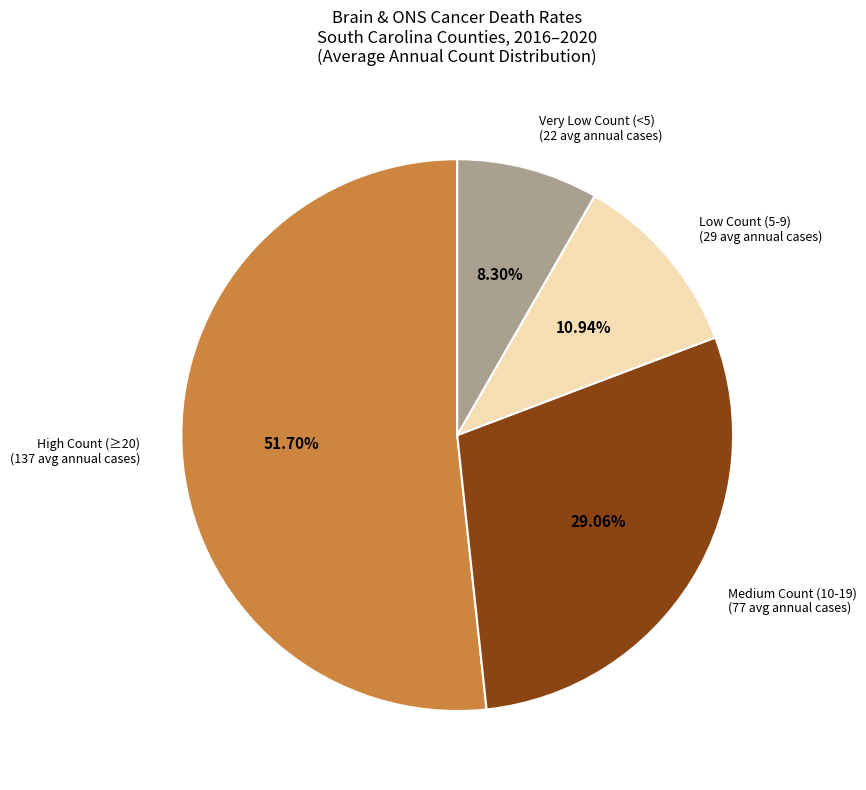

Does any single category account for the majority?

Yes